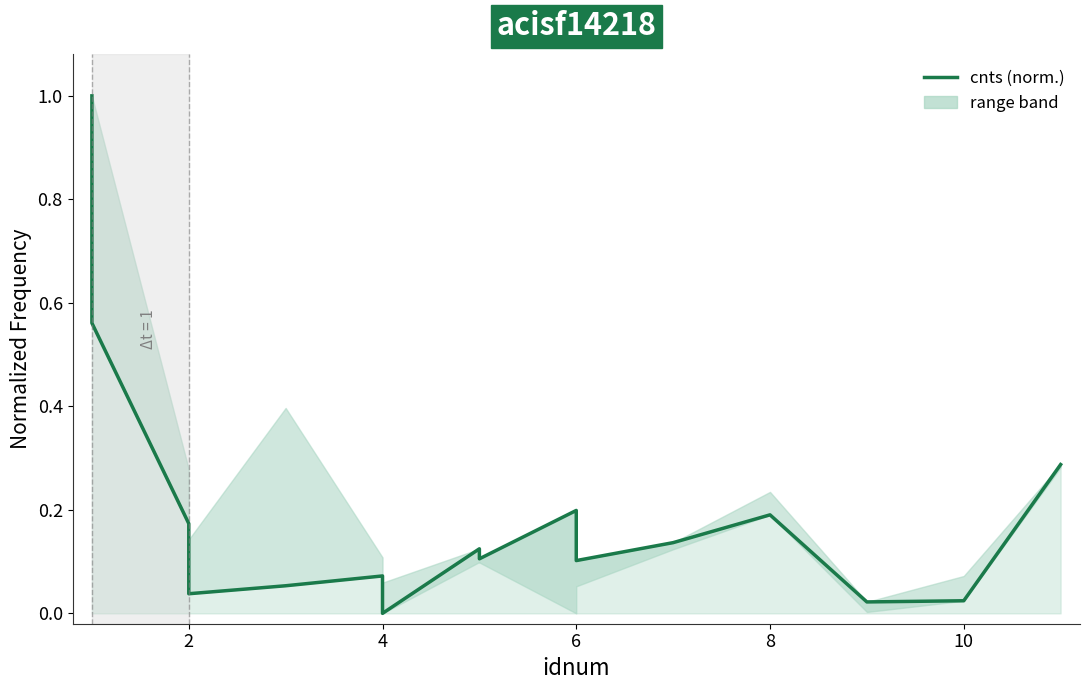

What is the value of the 2nd point from the left?

0.6